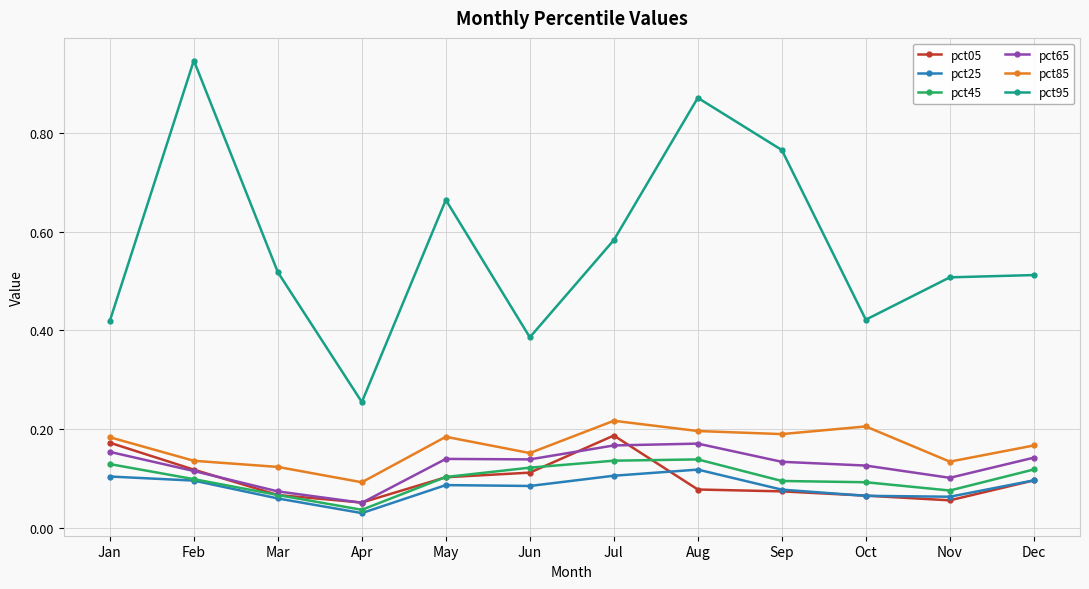

Which category has the lowest value in the pct25 series?

Apr